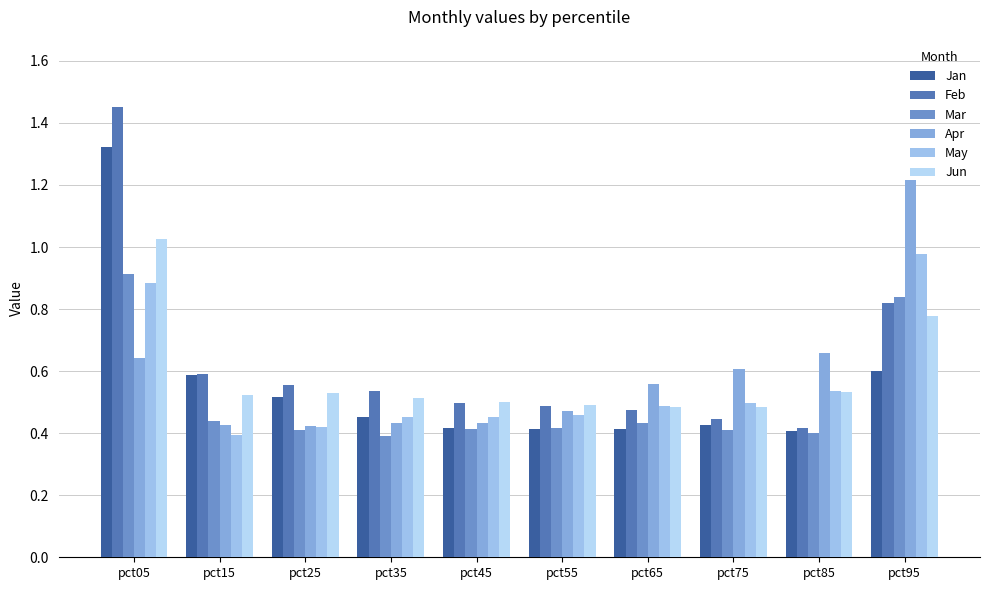

Reading right to left, what are all the values shown in this chart?

Jan: 0.6	0.4	0.4	0.4	0.4	0.4	0.5	0.5	0.6	1.3
Feb: 0.8	0.4	0.4	0.5	0.5	0.5	0.5	0.6	0.6	1.5
Mar: 0.8	0.4	0.4	0.4	0.4	0.4	0.4	0.4	0.4	0.9
Apr: 1.2	0.7	0.6	0.6	0.5	0.4	0.4	0.4	0.4	0.6
May: 1.0	0.5	0.5	0.5	0.5	0.5	0.5	0.4	0.4	0.9
Jun: 0.8	0.5	0.5	0.5	0.5	0.5	0.5	0.5	0.5	1.0